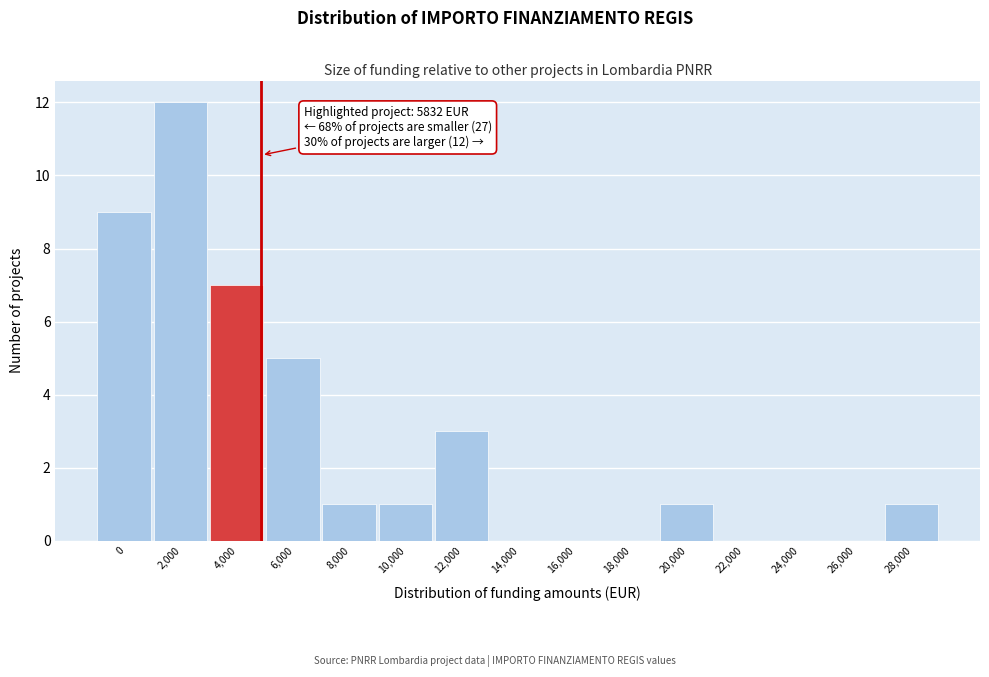

Reading right to left, what are all the values shown in this chart?

28,000=1	26,000=0	24,000=0	22,000=0	20,000=1	18,000=0	16,000=0	14,000=0	12,000=3	10,000=1	8,000=1	6,000=5	4,000=7	2,000=12	0=9